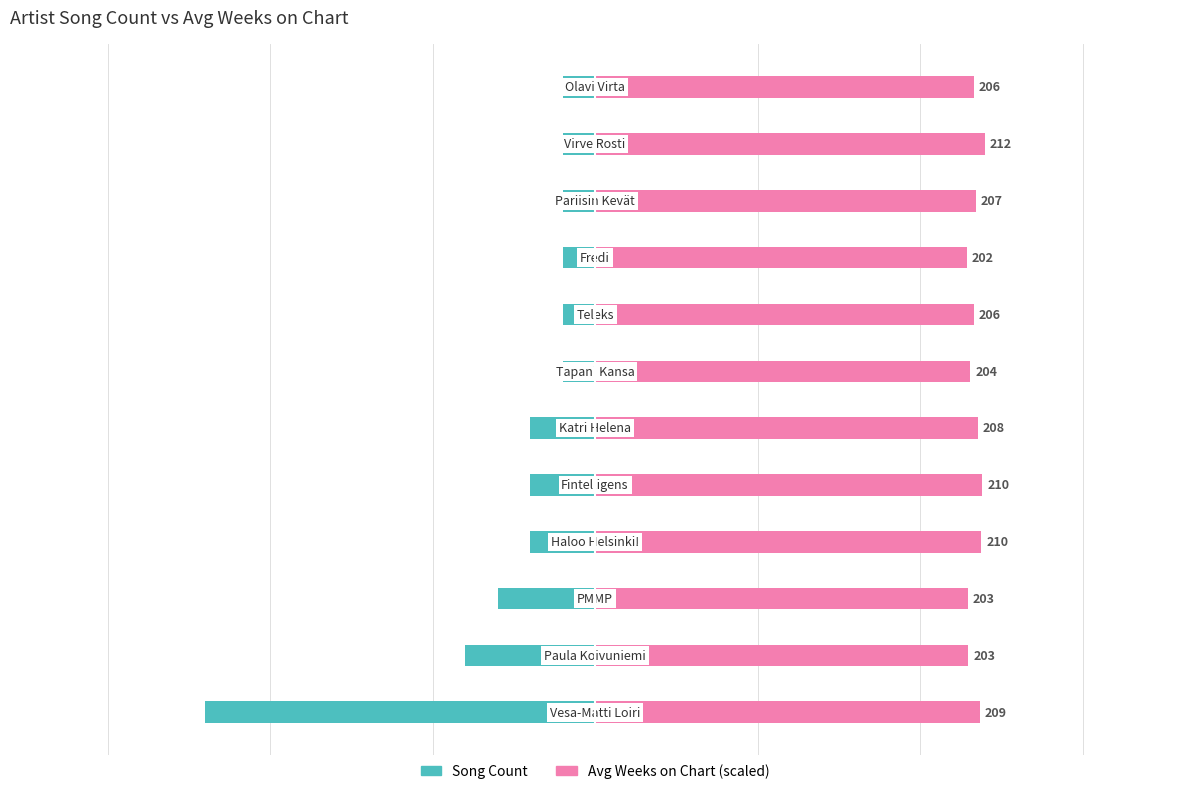

Reading right to left, transcribe all the data shown in this chart.

Song Count: 11=-1.0	10=-1.0	9=-1.0	8=-1.0	7=-1.0	6=-1.0	5=-2.0	4=-2.0	3=-2.0	2=-3.0	1=-4.0	0=-12.0
Avg Weeks on Chart (scaled): 11=11.7	10=12.0	9=11.7	8=11.4	7=11.7	6=11.5	5=11.8	4=11.9	3=11.9	2=11.5	1=11.5	0=11.8